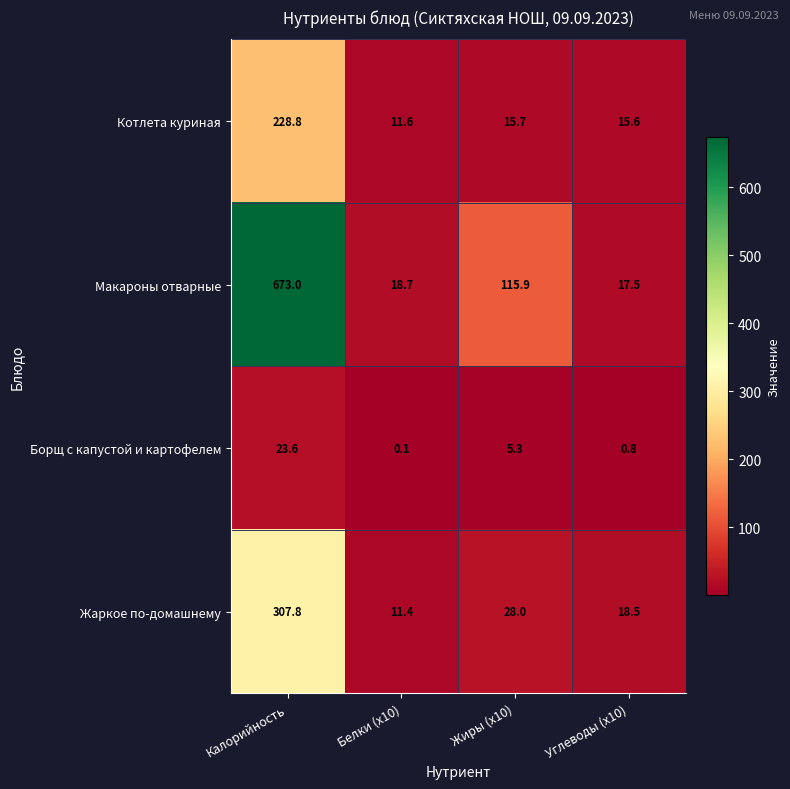

Where is Макароны отварные nearest to the value 345?

Жиры (x10)